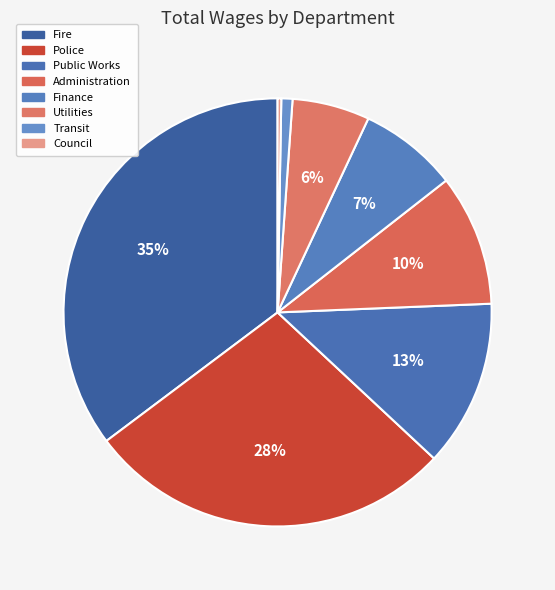

Is it true that Police is 28% of the pie?

True